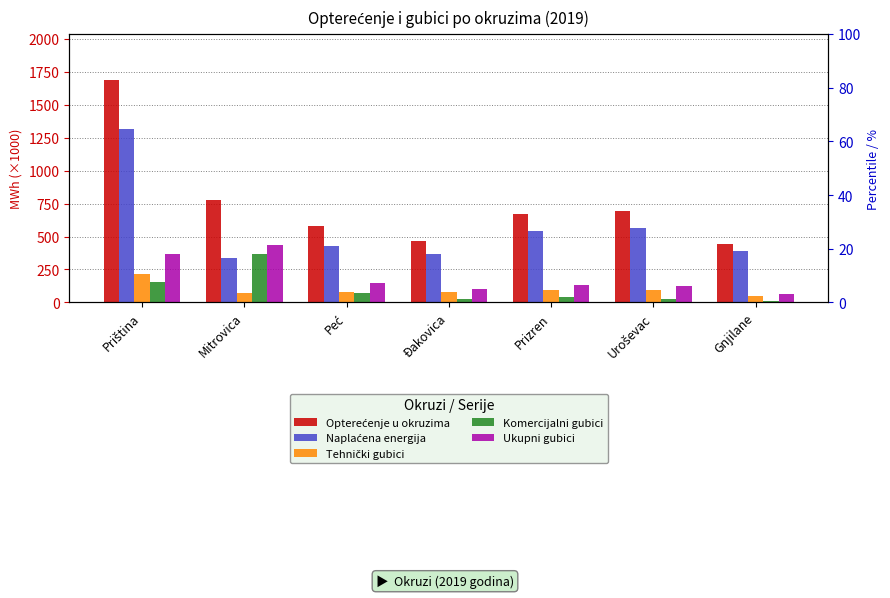

At Mitrovica, list the series in order from largest to smallest.

Opterećenje u okruzima, Ukupni gubici, Komercijalni gubici, Naplaćena energija, Tehnički gubici